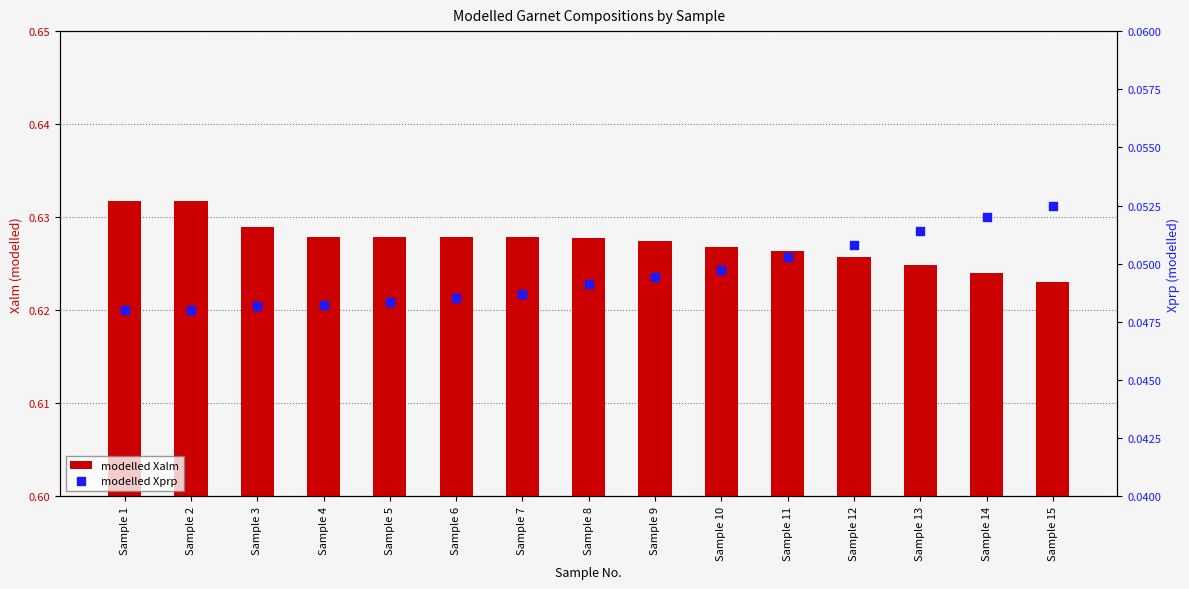

Which series contains the highest Y value?

Xalm